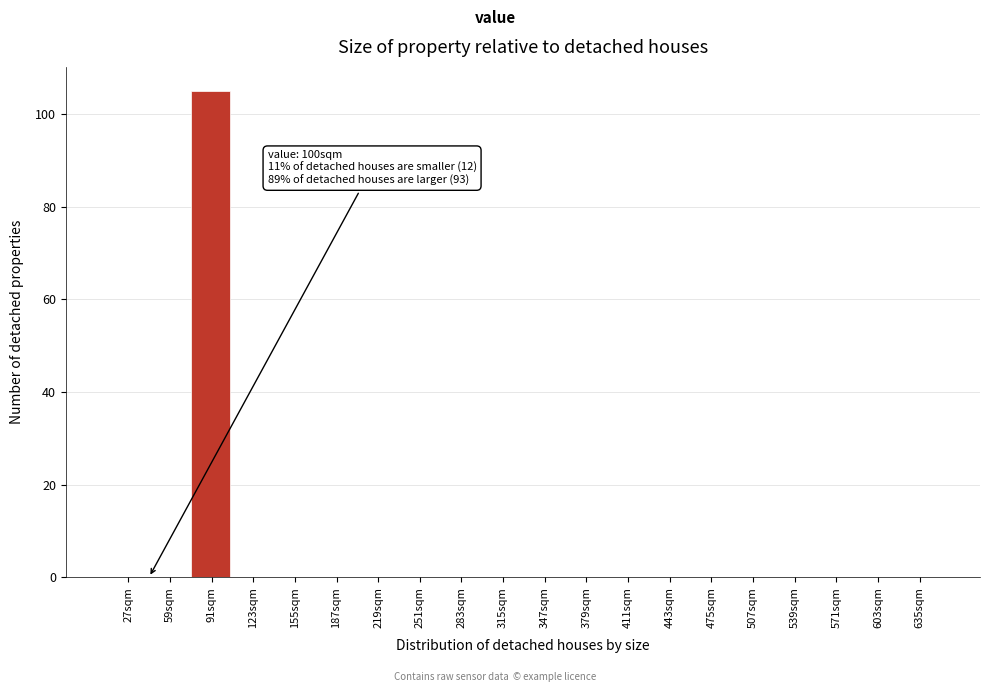

Reading left to right, what are all the values shown in this chart?

27sqm=0	59sqm=0	91sqm=105	123sqm=0	155sqm=0	187sqm=0	219sqm=0	251sqm=0	283sqm=0	315sqm=0	347sqm=0	379sqm=0	411sqm=0	443sqm=0	475sqm=0	507sqm=0	539sqm=0	571sqm=0	603sqm=0	635sqm=0